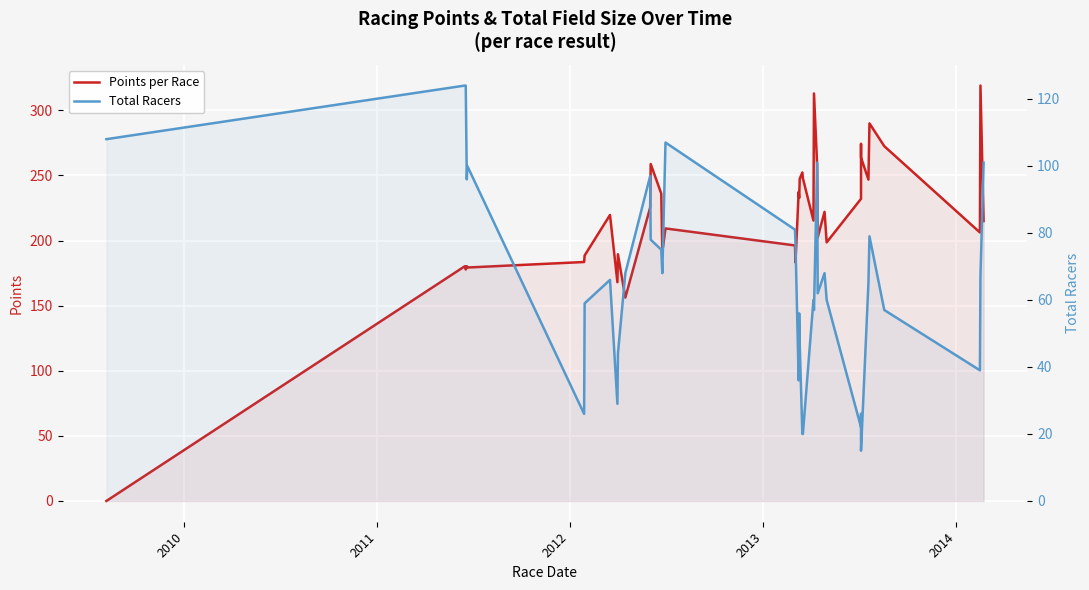

Rank the series by their maximum value, from highest to lowest.

Points per Race, Total Racers